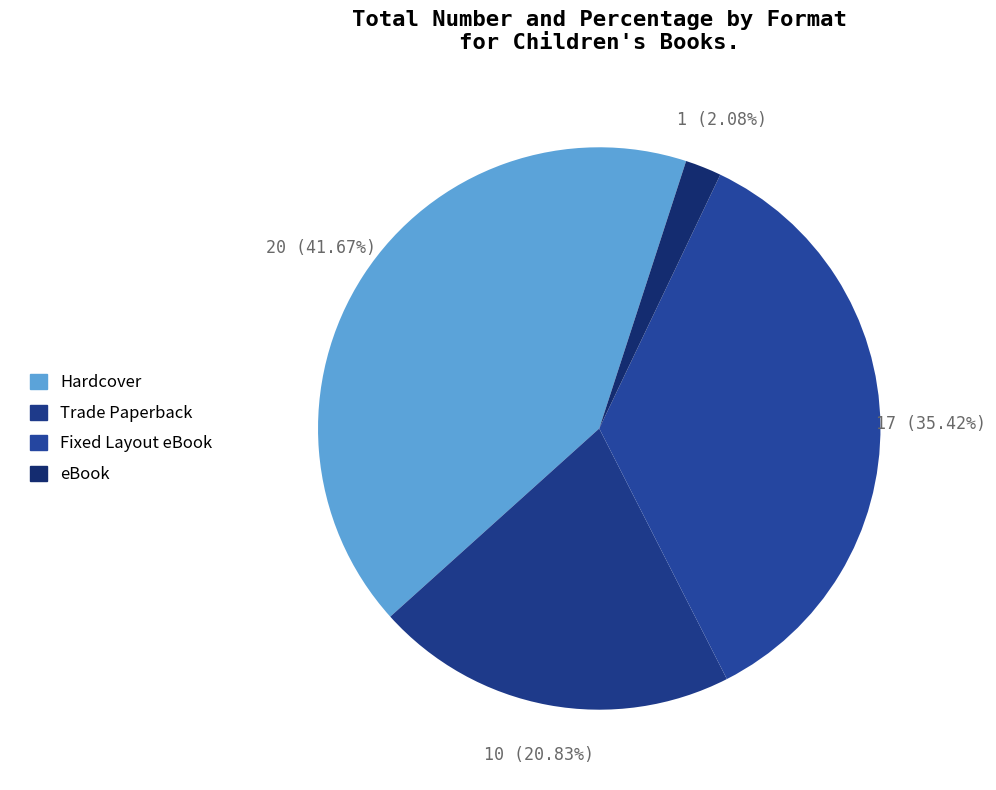

How many segments does this pie chart have?

4